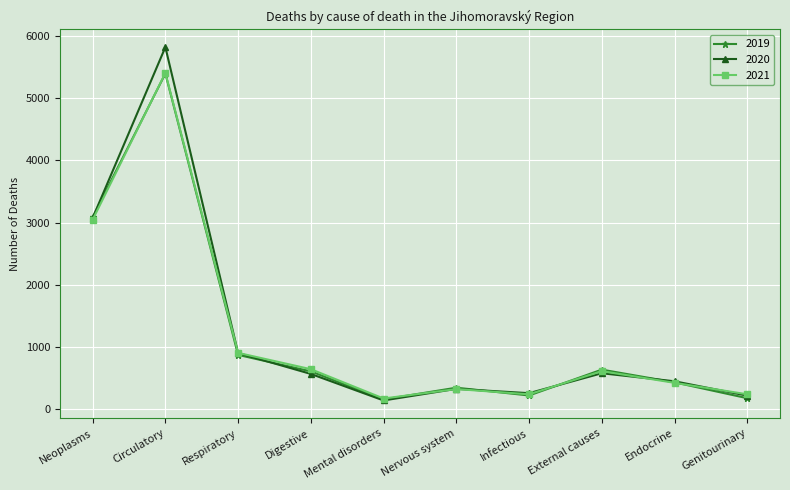

Is the value of 2019 at Infectious greater than the value of 2020 at Circulatory?

No